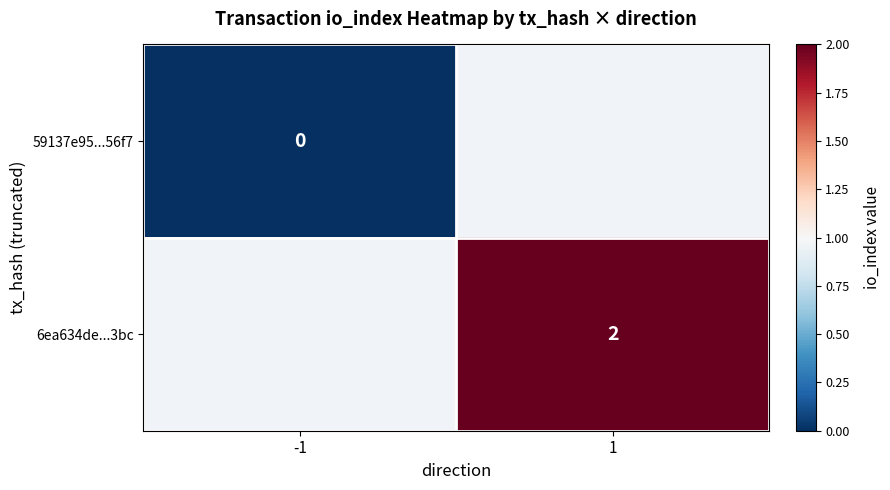

The value of 6ea634de...3bc at 1 is 2. True or false?

True